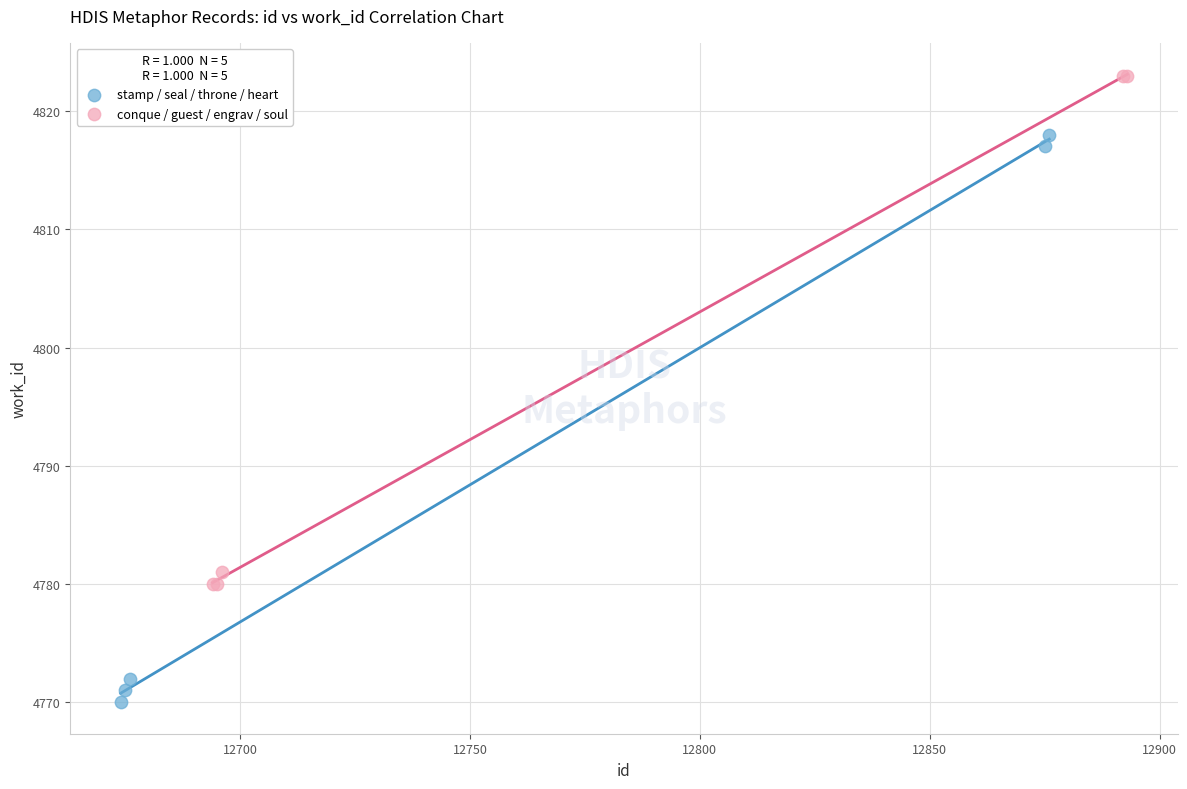

Which series has the largest Y range (max minus min)?

stamp / seal / throne / heart